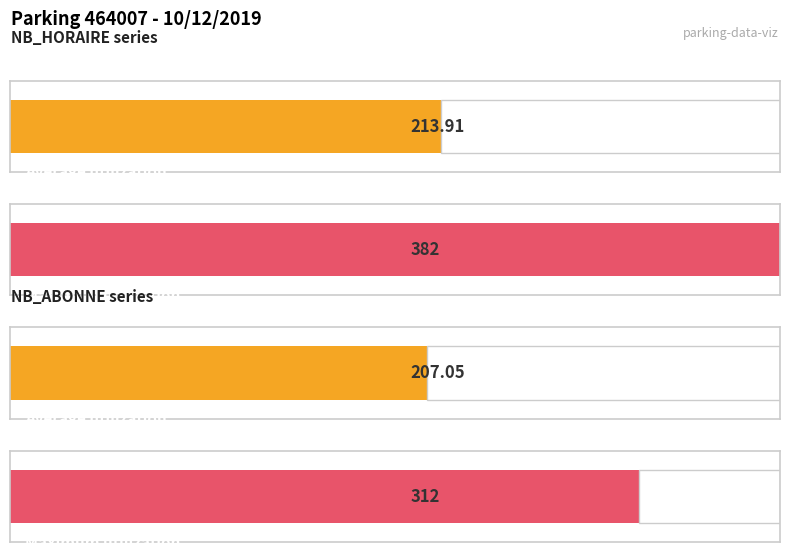

What are all the series names shown in the legend?

NB_HORAIRE, NB_ABONNE